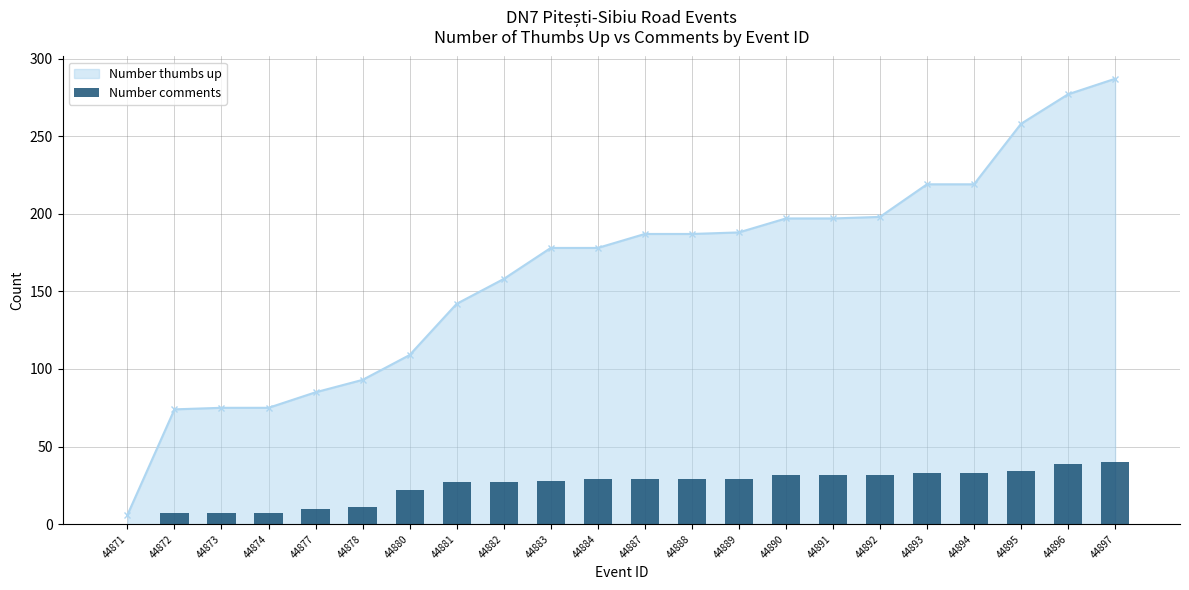

Reading left to right, what are all the values shown in this chart?

44871=0	44872=7	44873=7	44874=7	44877=10	44878=11	44880=22	44881=27	44882=27	44883=28	44884=29	44887=29	44888=29	44889=29	44890=32	44891=32	44892=32	44893=33	44894=33	44895=34	44896=39	44897=40